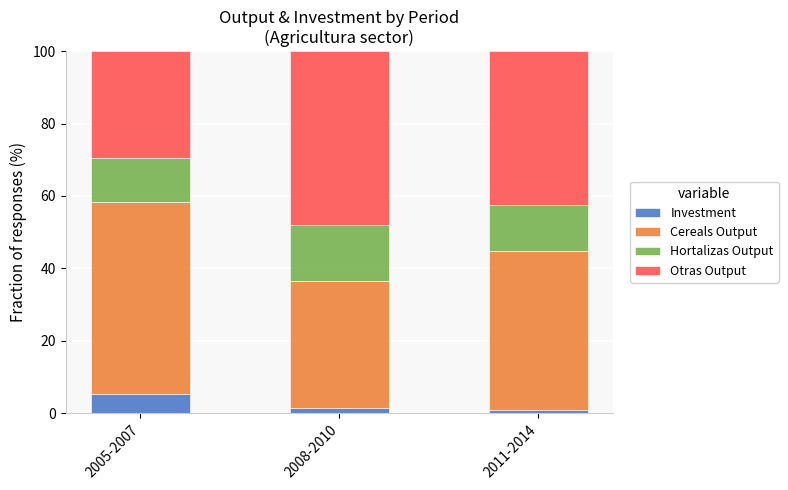

What is the difference between the maximum and minimum values in the Investment series?

4.2